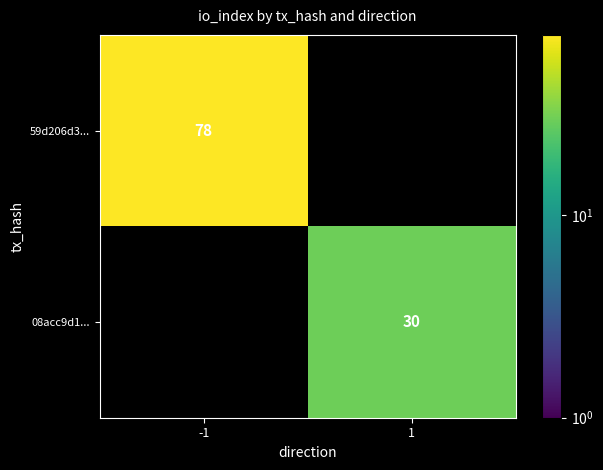

Is it true that 59d206d3... equals 36.3 at -1?

False